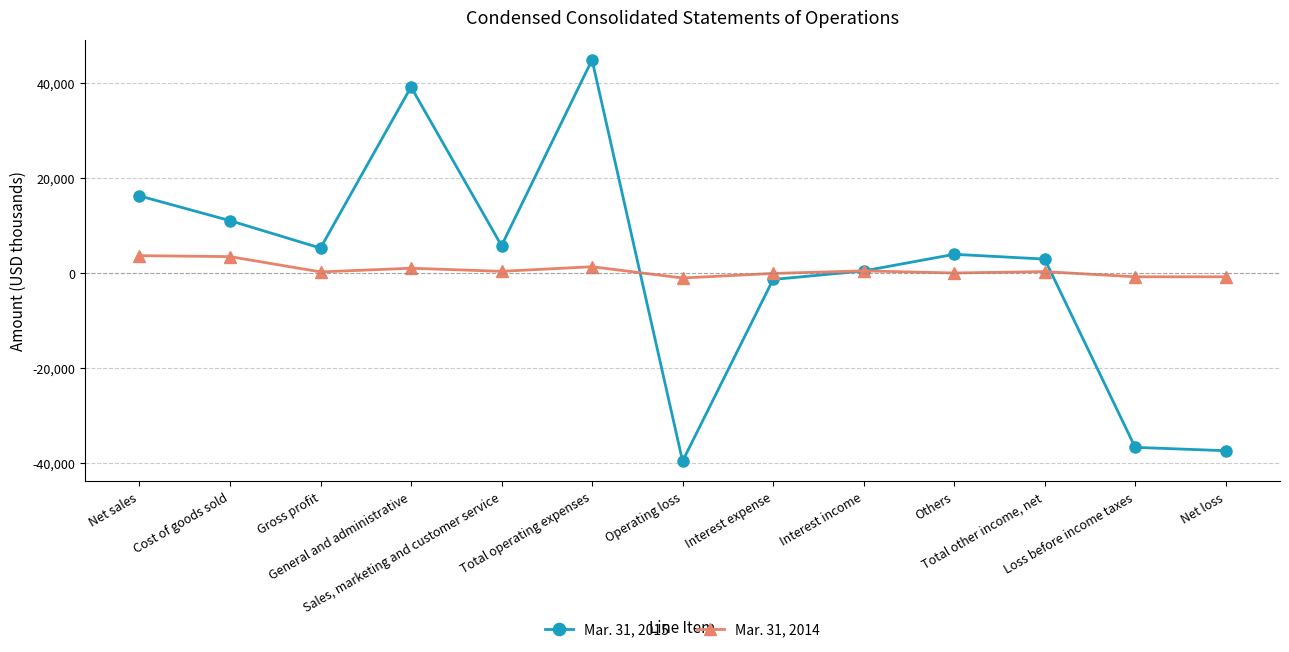

What is the label of the 8th point from the right?

Total operating expenses